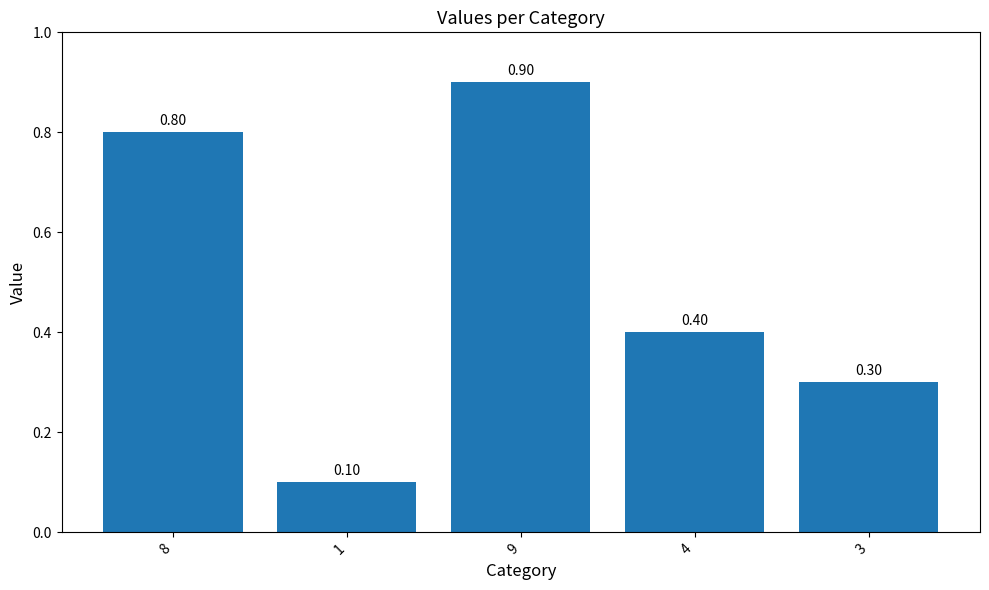

Reading left to right, list all the values displayed in this chart.

8=0.8	1=0.1	9=0.9	4=0.4	3=0.3